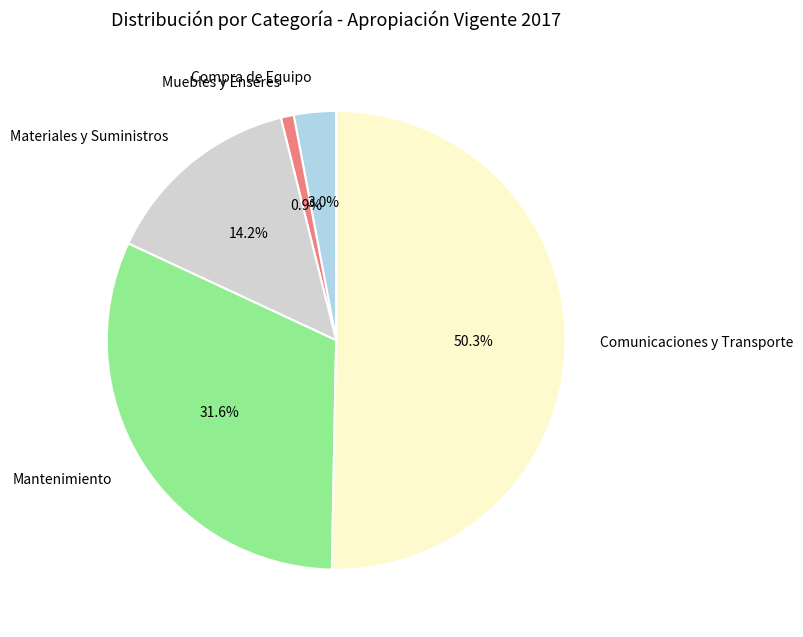

What is the ratio of the value at Mantenimiento to the value at Materiales y Suministros?

2.2